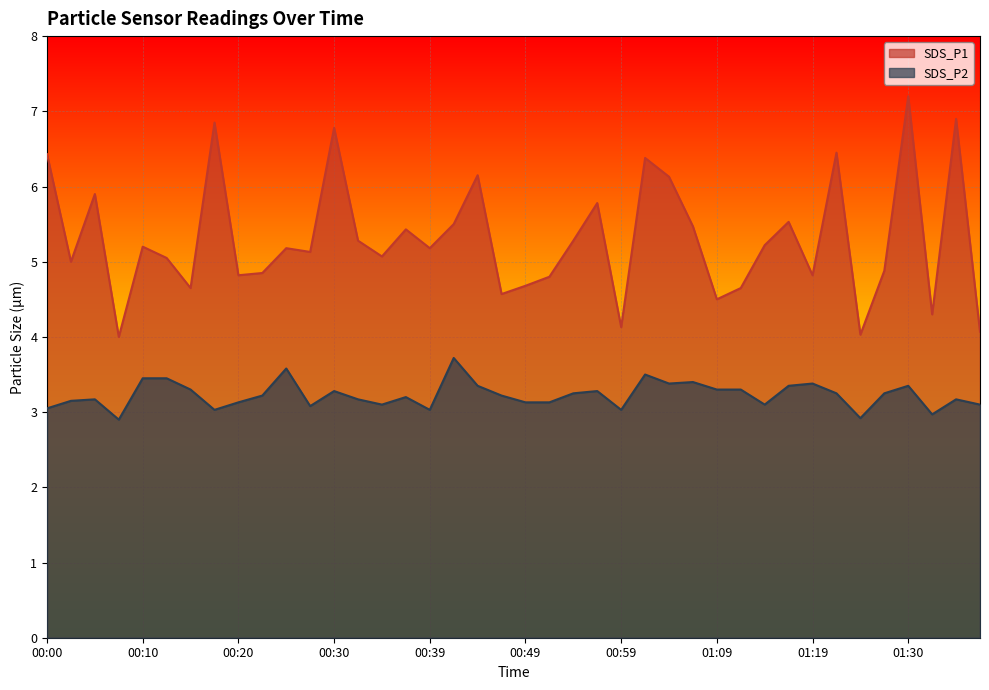

Which category has the lowest value in the SDS_P2 series?

00:08